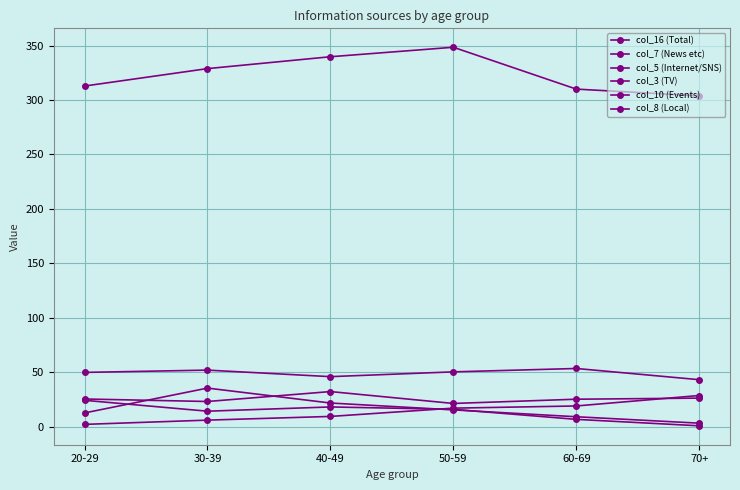

How many distinct data groups are displayed?

6